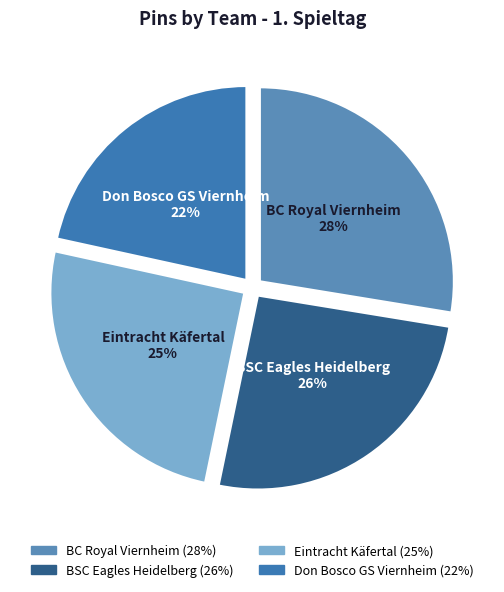

Combined, do Don Bosco GS Viernheim and BC Royal Viernheim account for over 50%?

No